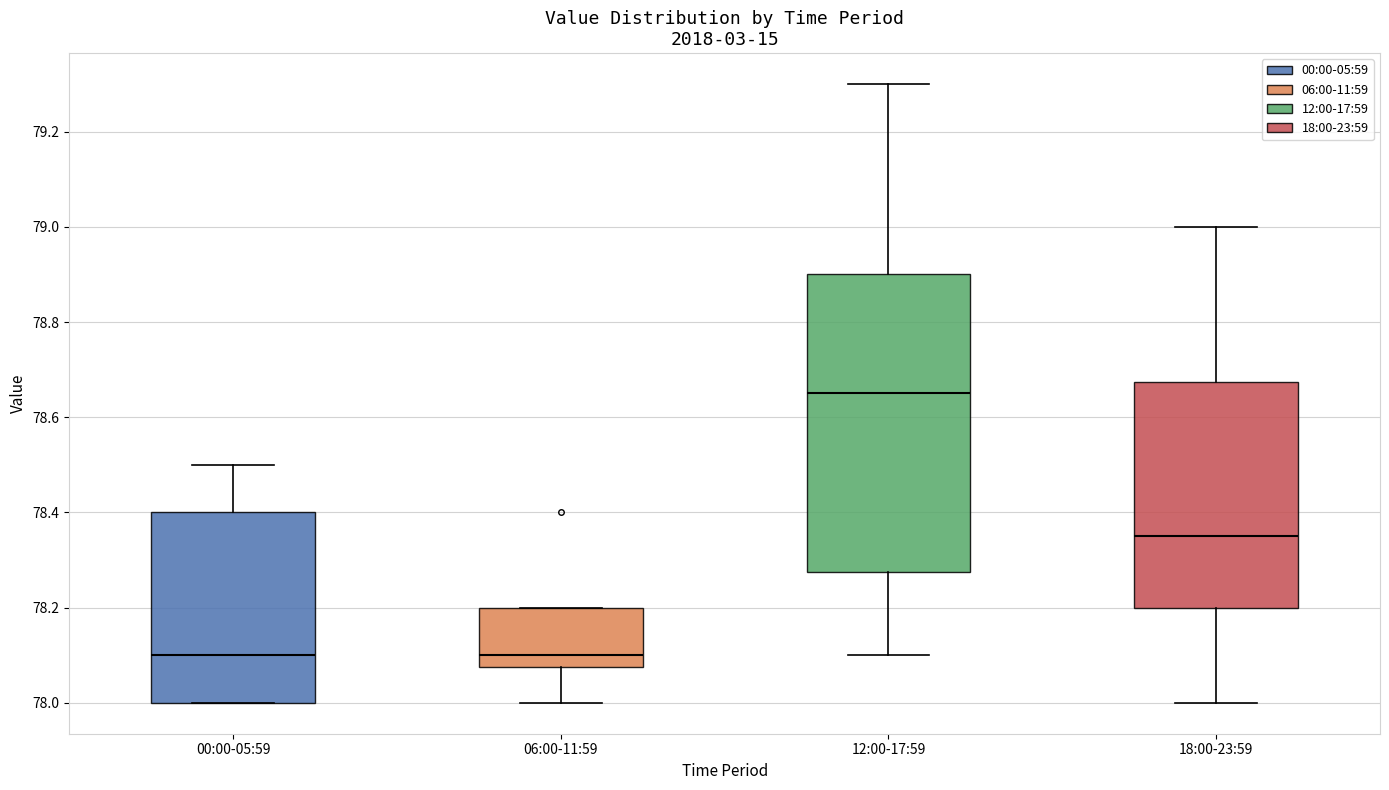

Where is the upper edge of the box for 00:00-05:59 on the y-axis? The values are not printed on the chart, so give them approximately, as read against the axis.

78.40